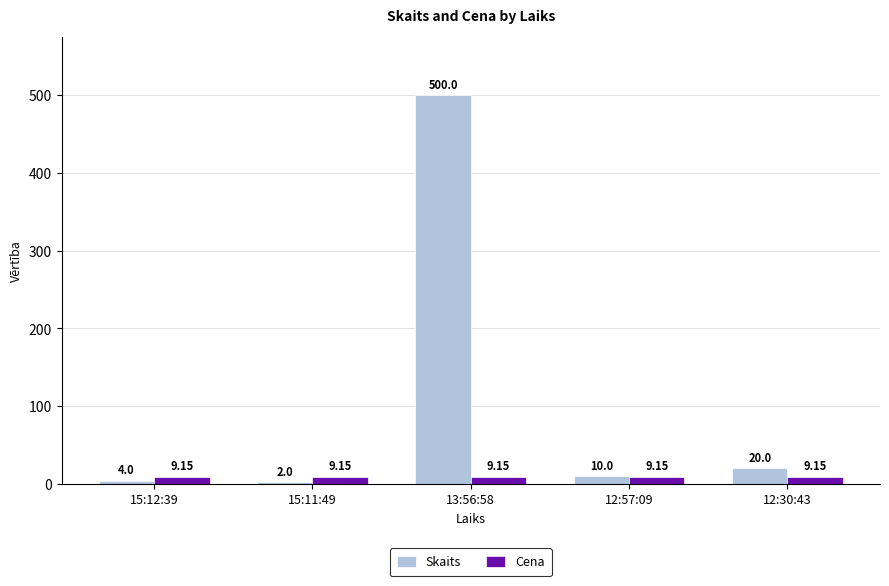

List the series in order of their peak value, highest first.

Skaits, Cena